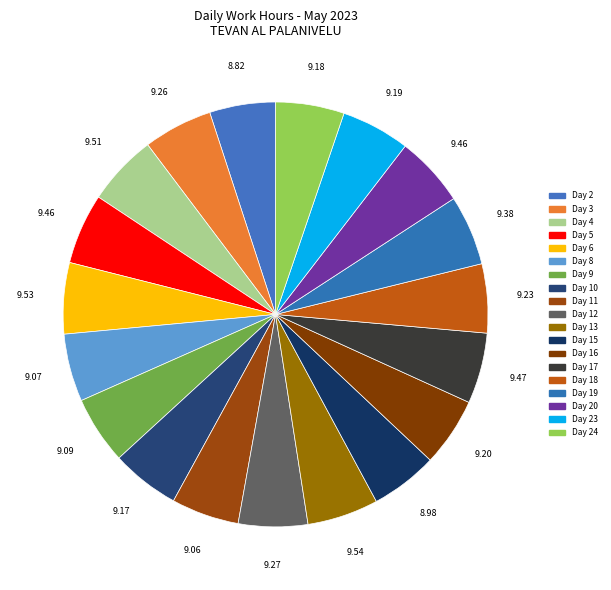

How many segments does this pie chart have?

19